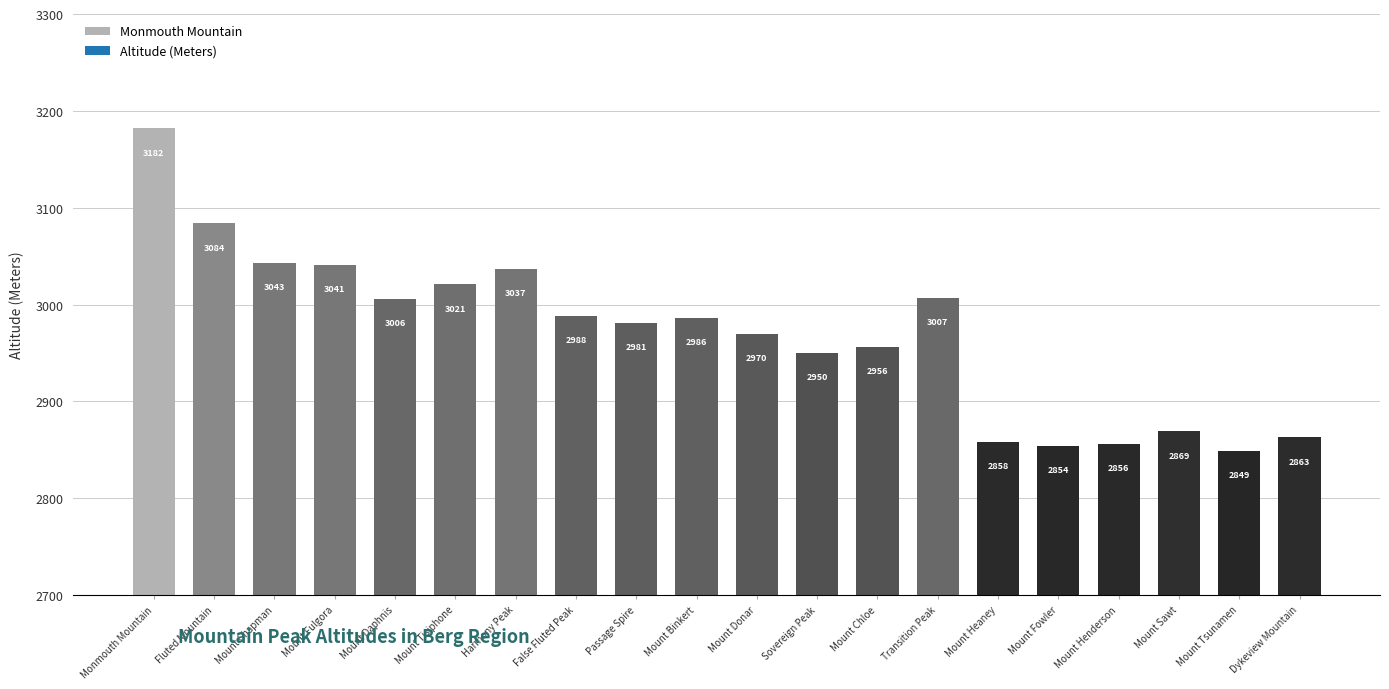

What is the value of the 20th bar from the left?

2863